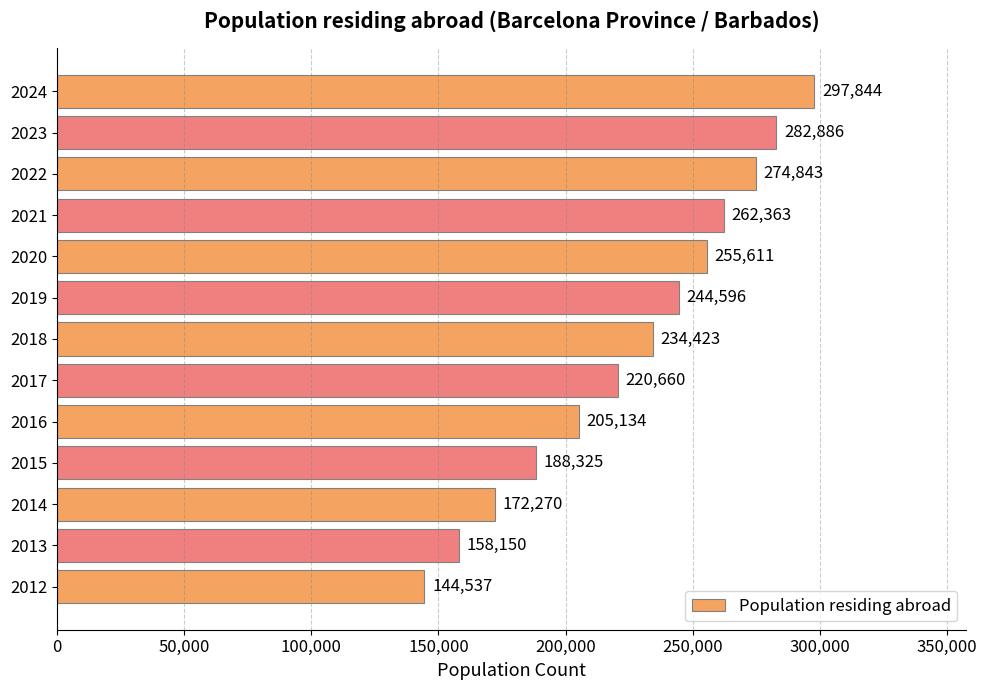

Does the chart contain stacked bars?

No